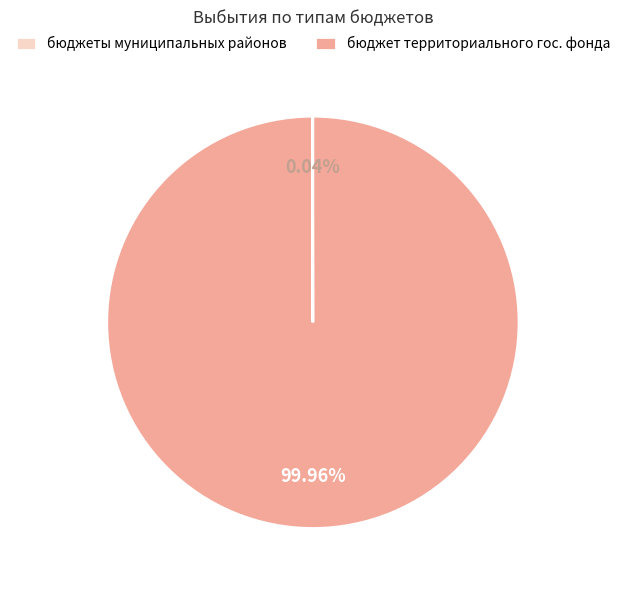

Which slice is the largest?

бюджет территориального гос. фонда